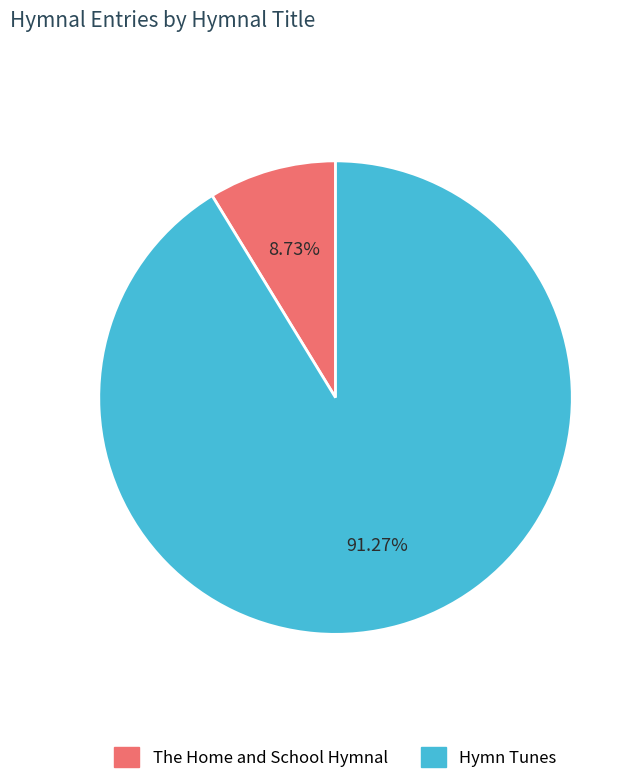

To the nearest percent, what is the difference between the The Home and School Hymnal and Hymn Tunes slice percentages?

83%